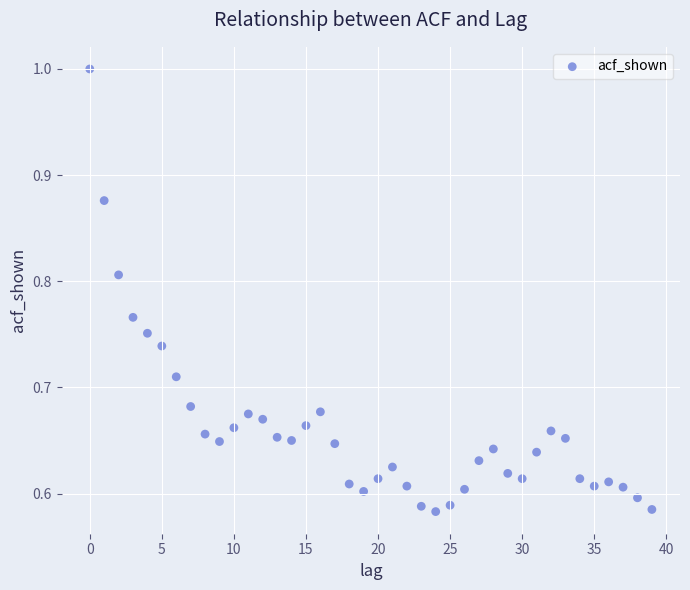

What is the range of Y values (max minus min)?

0.4